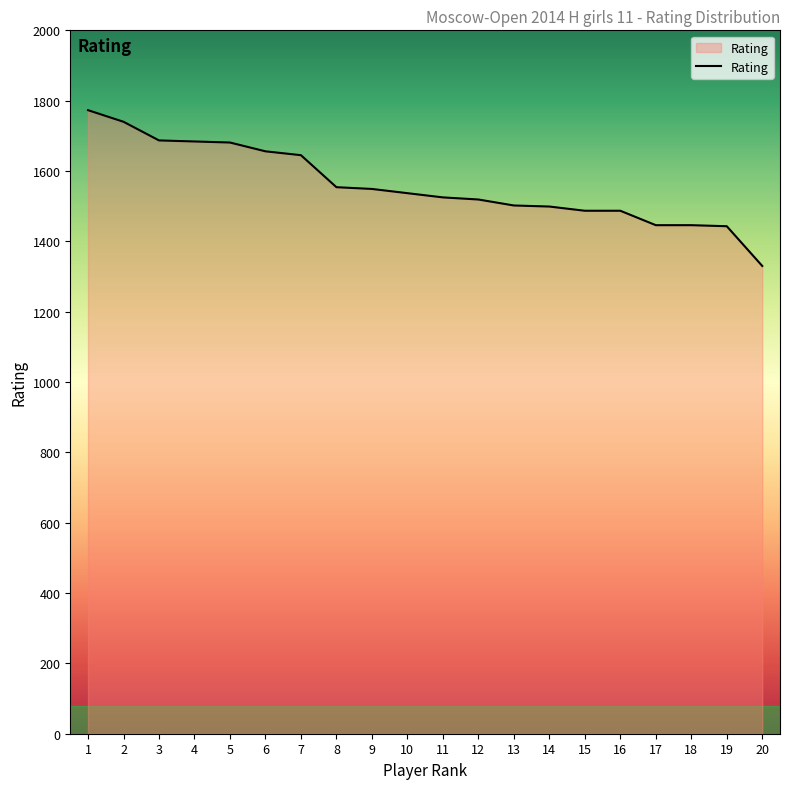

What is the difference between the values at 1 and 10?

236